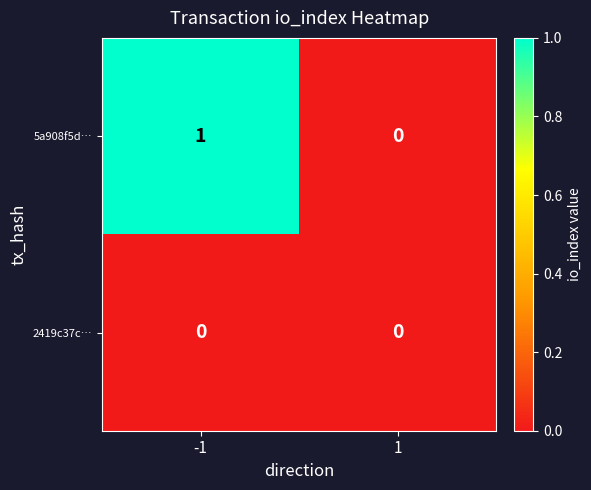

True or false: 2419c37c… has a value of 0 at -1.

True